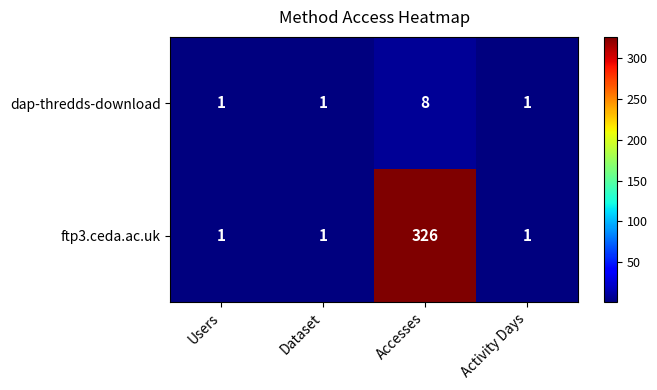

Rank the series by their maximum value, from lowest to highest.

dap-thredds-download, ftp3.ceda.ac.uk